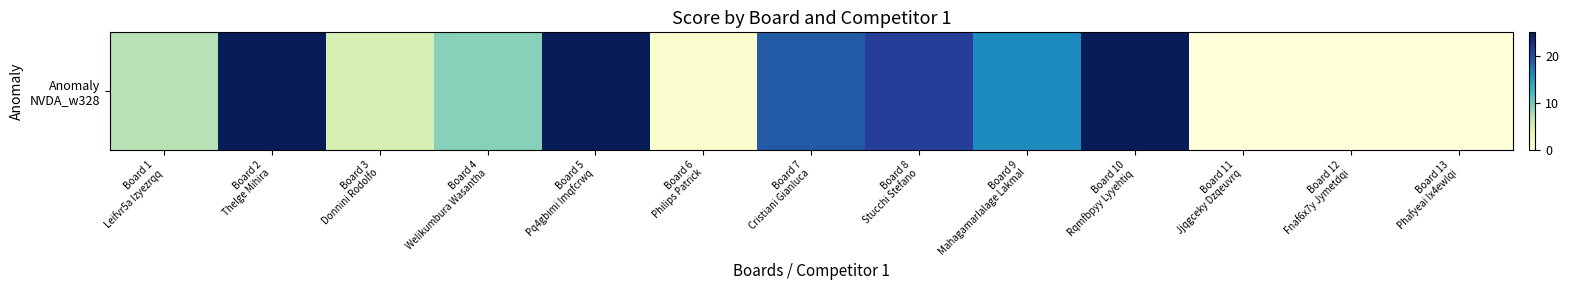

Is it true that the value at Board 12
Fnaf6x7y Jymetdqi is -11?

False